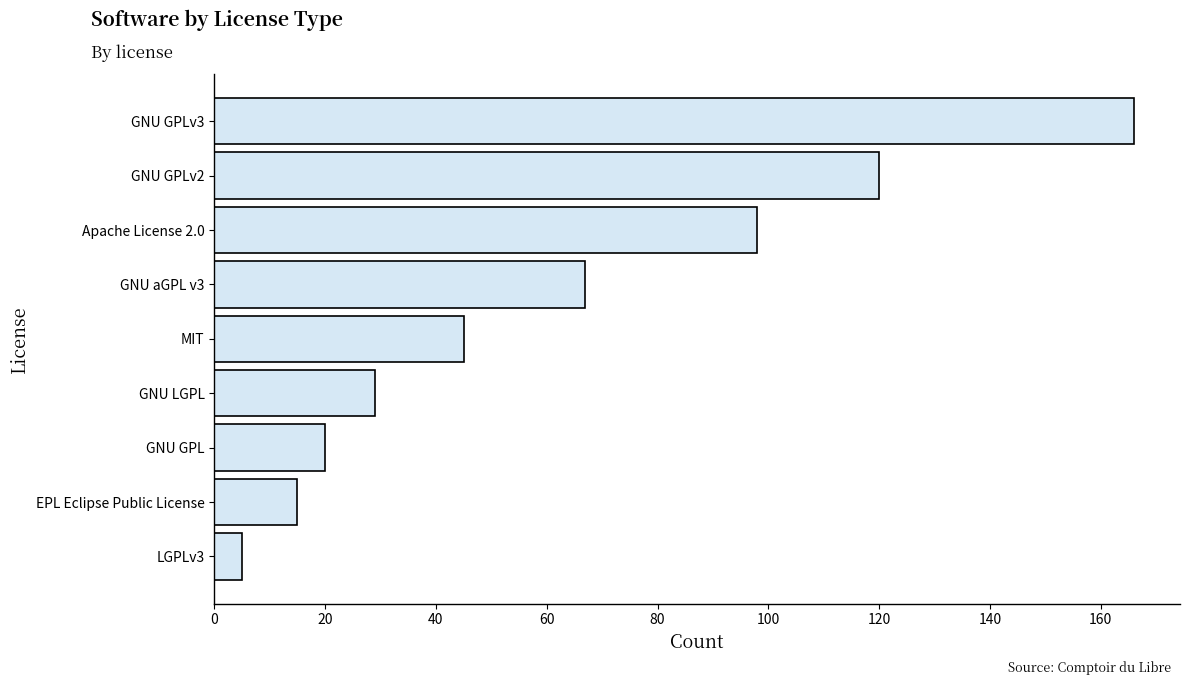

Reading top to bottom, transcribe all the data shown in this chart.

166	120	98	67	45	29	20	15	5